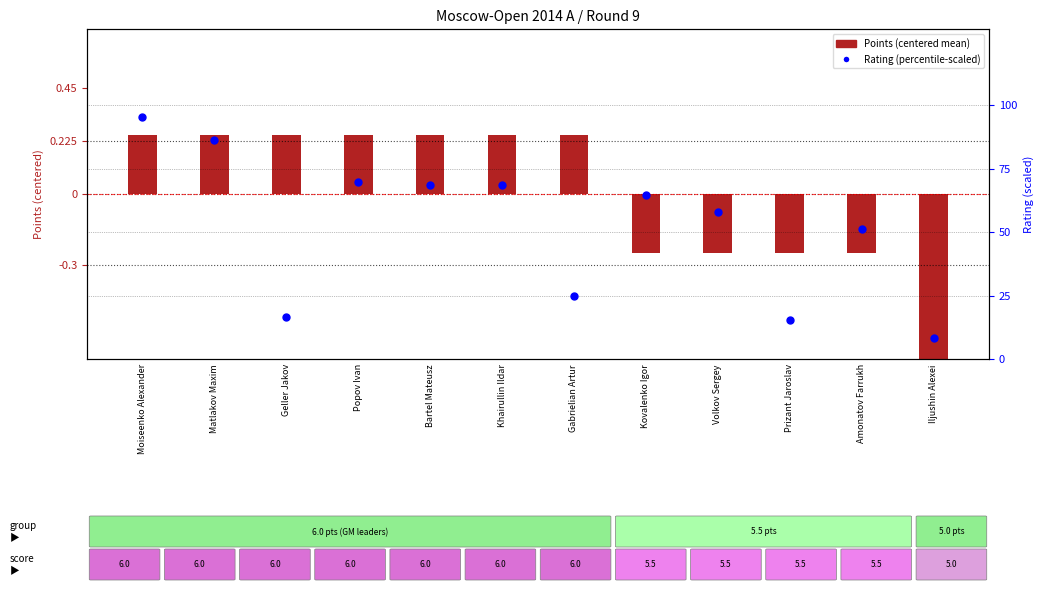

Which series reaches the maximum Y coordinate?

Rating (percentile-scaled)